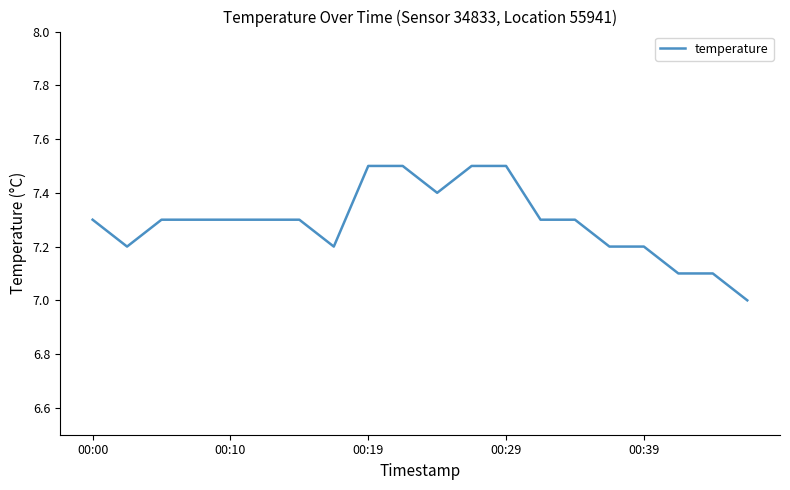

How many lines are shown in the chart?

1